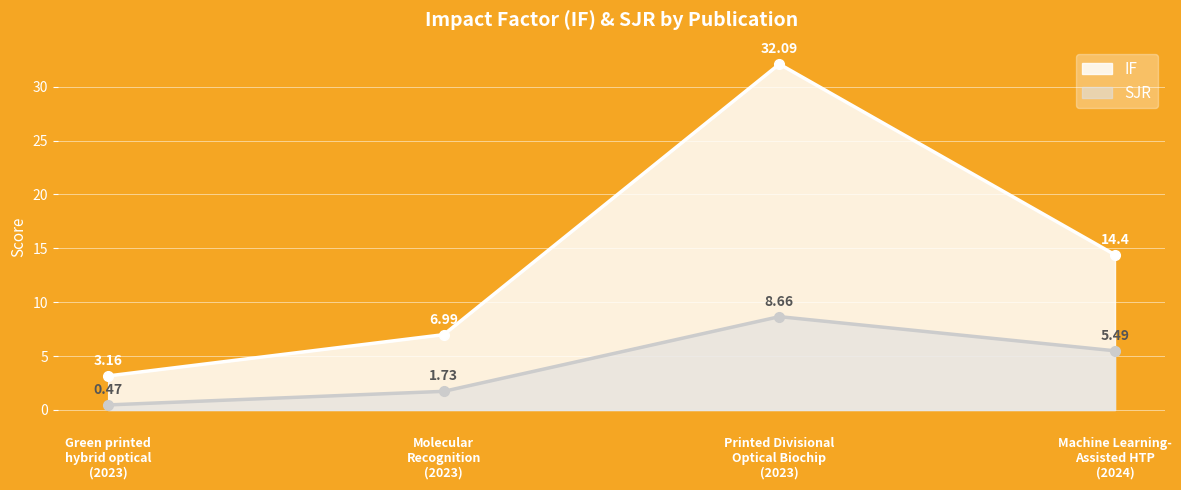

Which series has the largest range (max minus min)?

IF